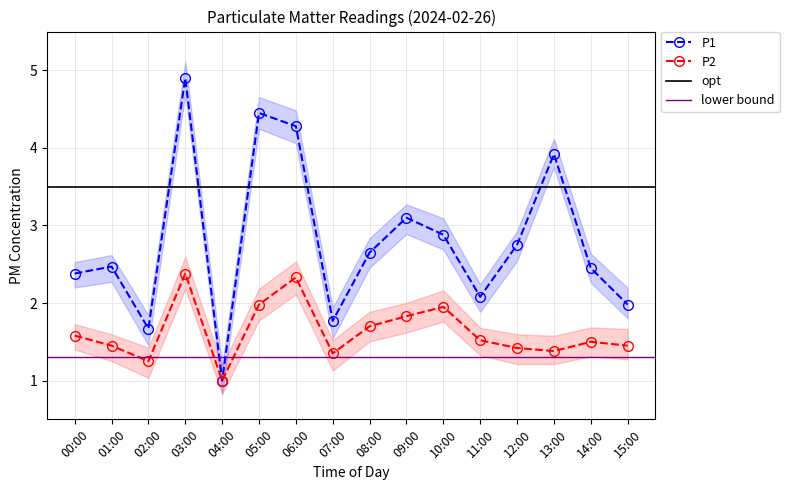

How many interior local valleys does the P2 series have?

4